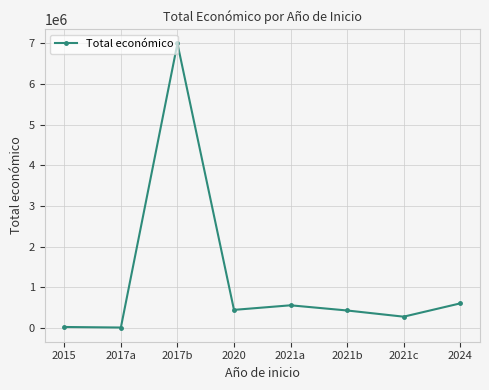

What is the maximum value shown in the chart?

6999999